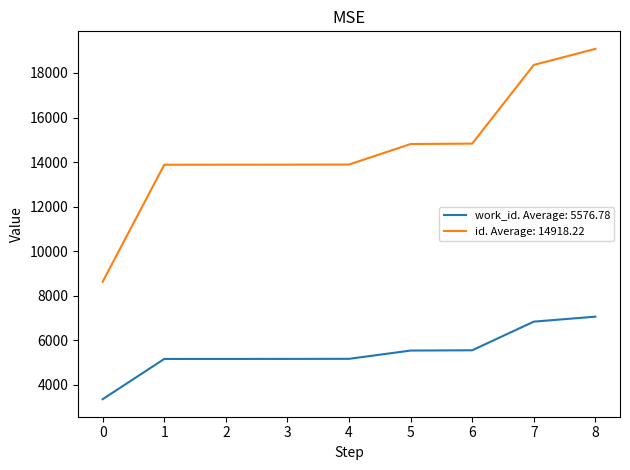

How many lines are shown in the chart?

2